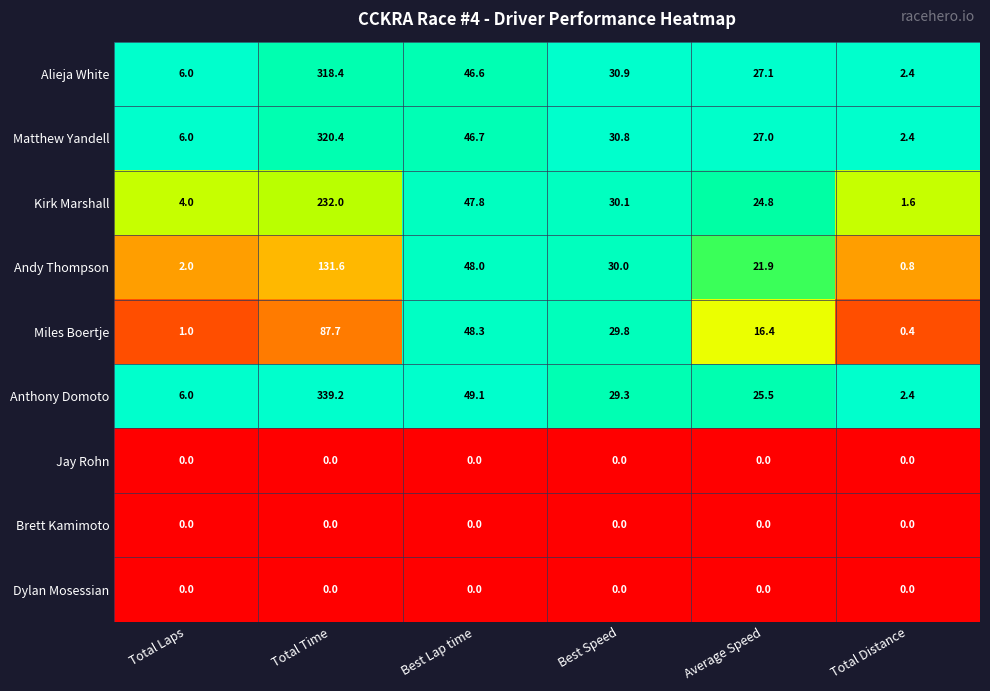

List the labels in order of Kirk Marshall value, largest first.

Total Time, Best Lap time, Best Speed, Average Speed, Total Laps, Total Distance